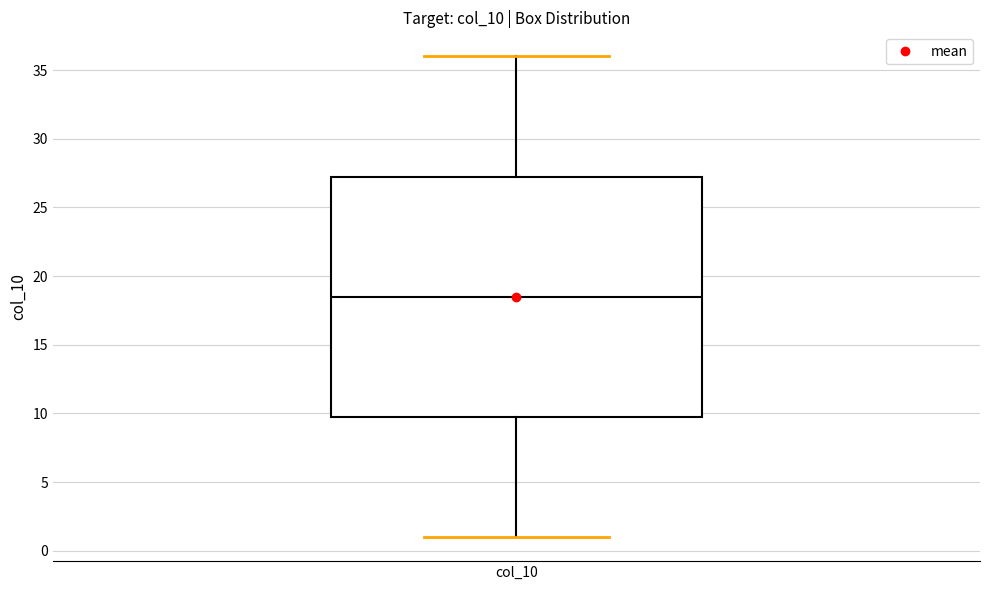

Transcribe this box plot: give where the median line is, the range the box spans, and where the two whiskers end, as read against the y-axis. The values are not printed on the chart, so give them approximately, as read against the axis.

median 18.5, box 10.0 to 27.5, whiskers 1.0 to 36.0